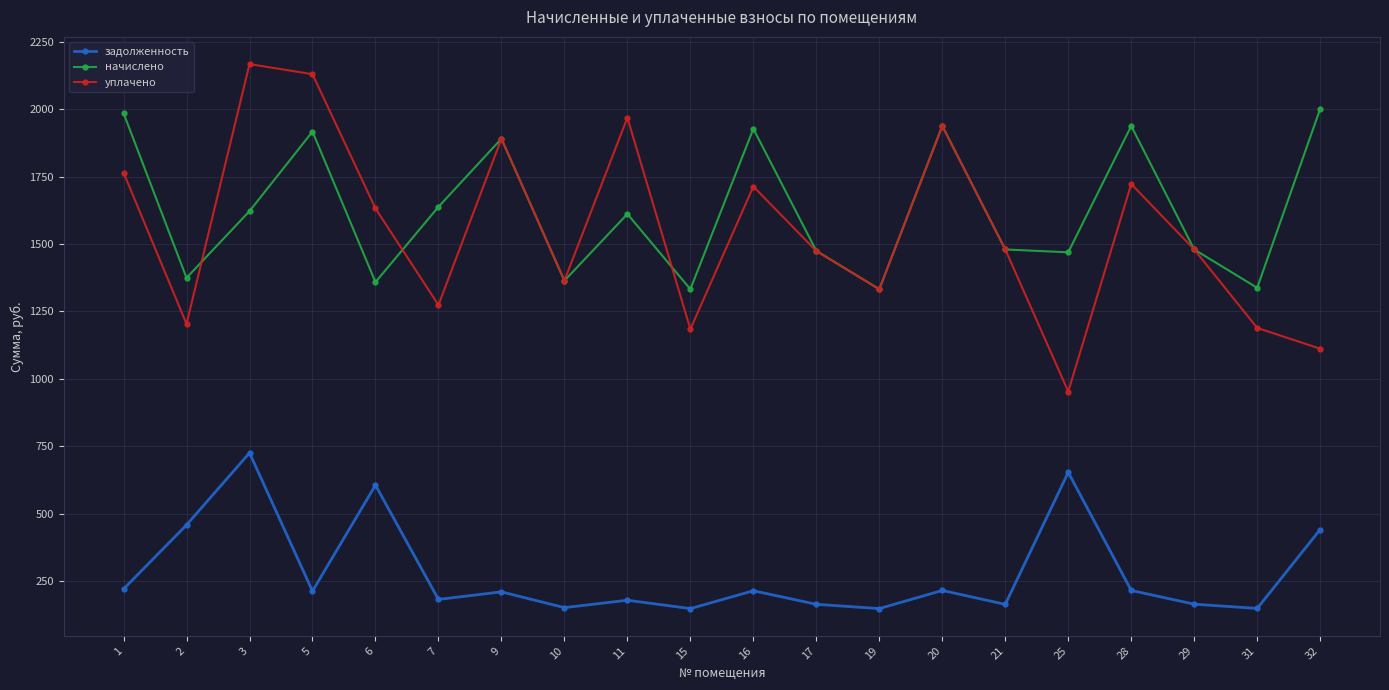

What is the smallest value displayed?

148.0